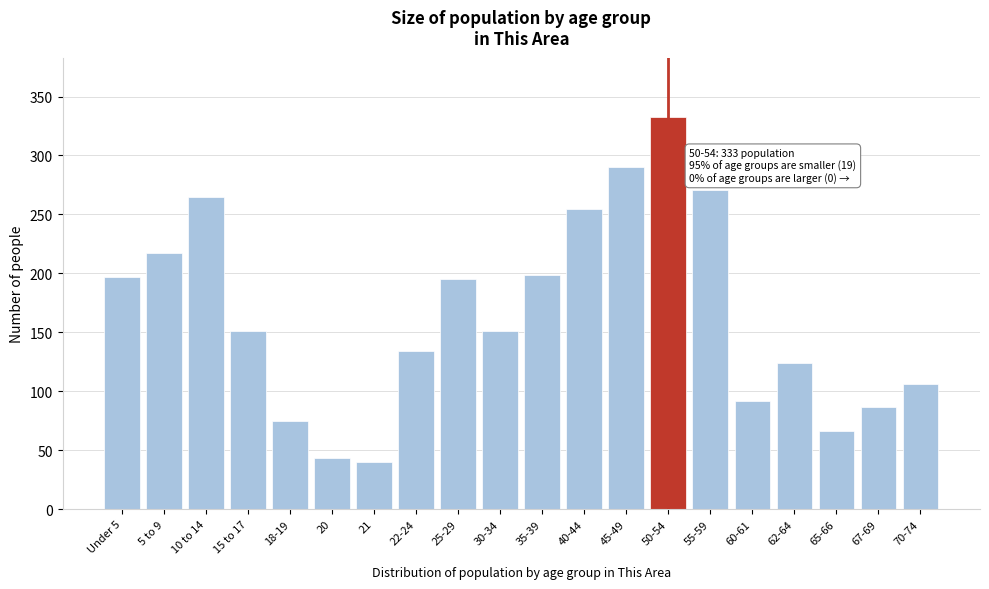

Reading left to right, extract all data points from this chart.

Under 5=197	5 to 9=217	10 to 14=265	15 to 17=151	18-19=75	20=43	21=40	22-24=134	25-29=195	30-34=151	35-39=199	40-44=255	45-49=290	50-54=333	55-59=271	60-61=92	62-64=124	65-66=66	67-69=87	70-74=106